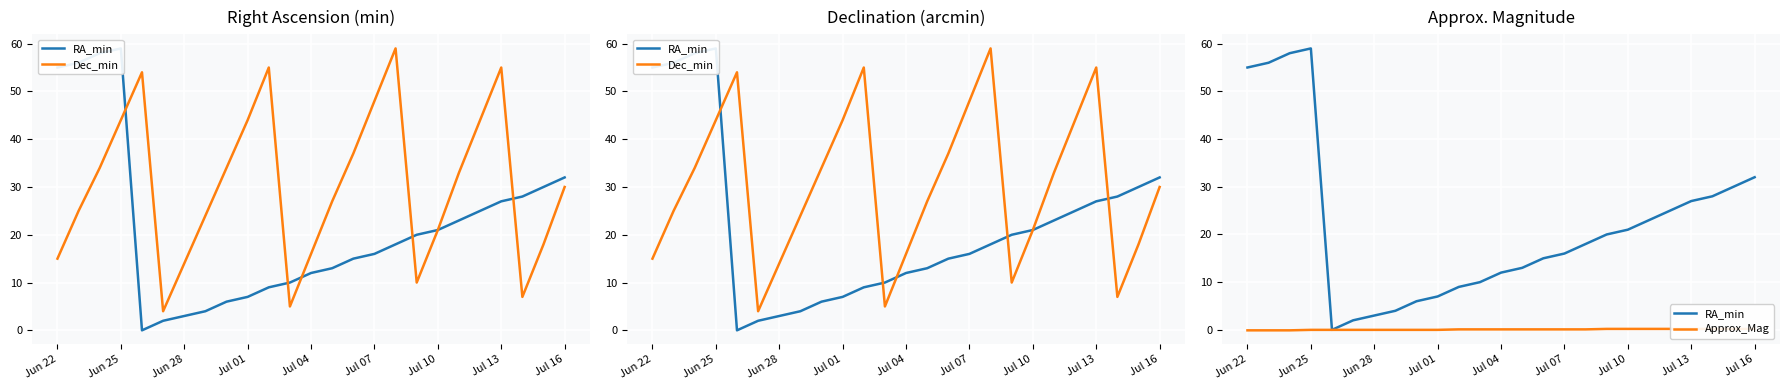

Reading right to left, list all the values displayed in this chart.

RA_min: 32.0	30.0	28.0	27.0	25.0	23.0	21.0	20.0	18.0	16.0	15.0	13.0	12.0	10.0	9.0	7.0	6.0	4.0	3.0	2.0	0.0	59.0	58.0	56.0	55.0
Dec_min: 30.0	18.0	7.0	55.0	44.0	33.0	21.0	10.0	59.0	48.0	37.0	27.0	16.0	5.0	55.0	44.0	34.0	24.0	14.0	4.0	54.0	44.0	34.0	25.0	15.0
Approx_Mag: 0.2	0.2	0.2	0.2	0.2	0.2	0.2	0.2	0.1	0.1	0.1	0.1	0.1	0.1	0.1	0.0	0.0	0.0	0.0	-0.0	-0.0	-0.0	-0.1	-0.1	-0.1